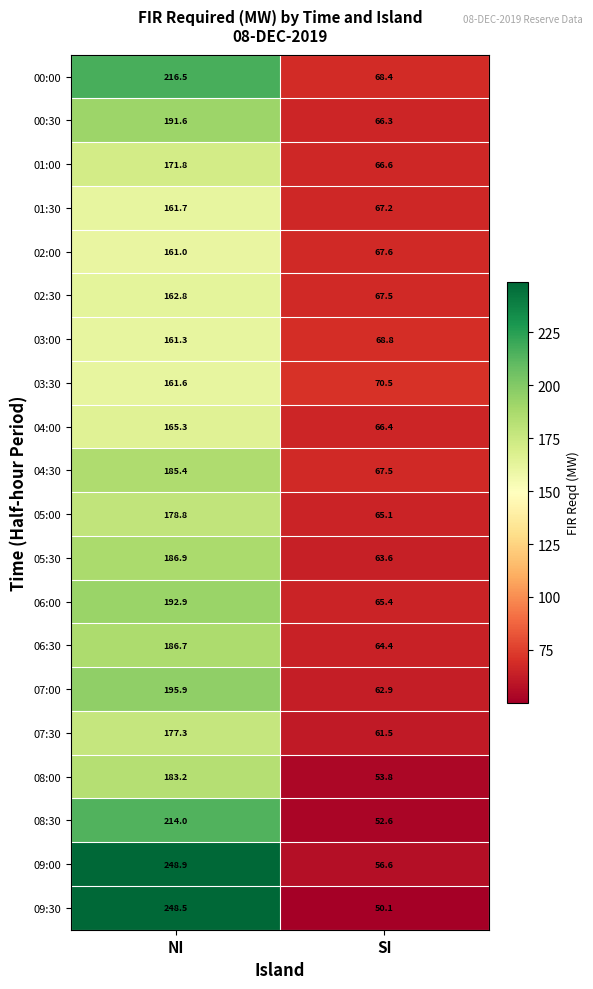

How many data points does each series have?

2